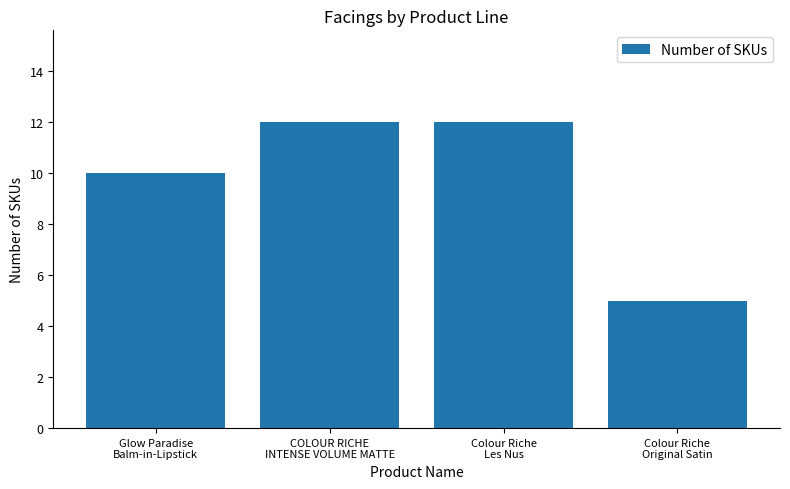

What is the difference between the second highest and minimum values?

7